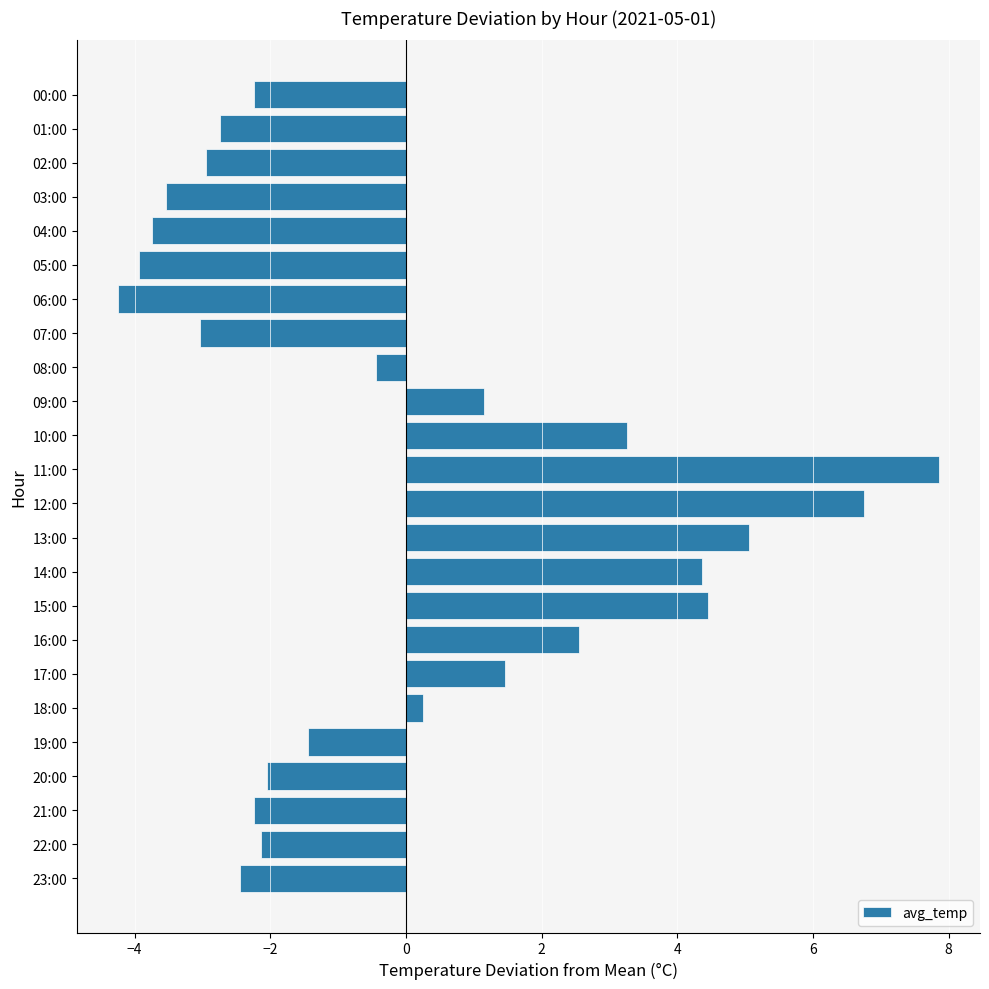

Between 03:00 and 23:00, which is larger?

23:00